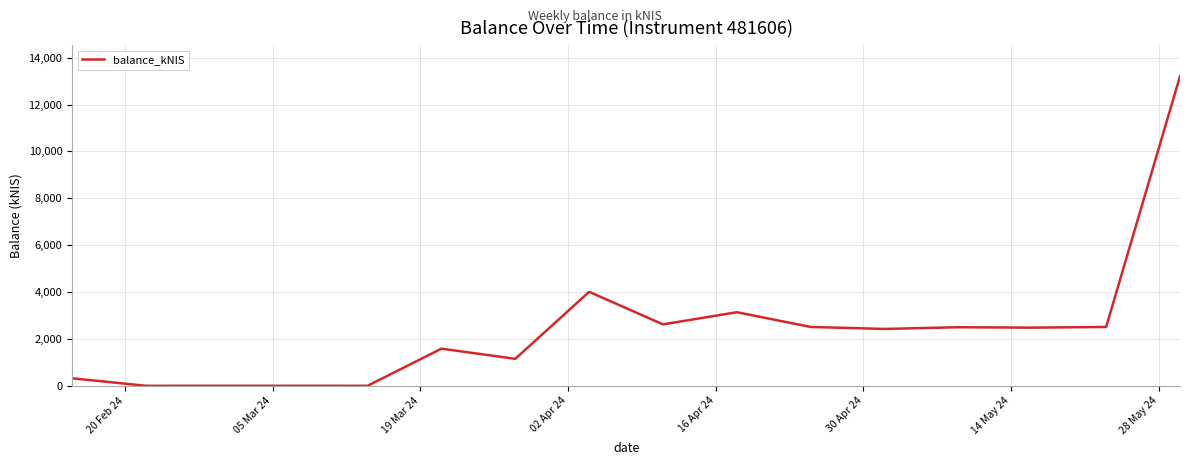

What is the sum of all values?

38464.1